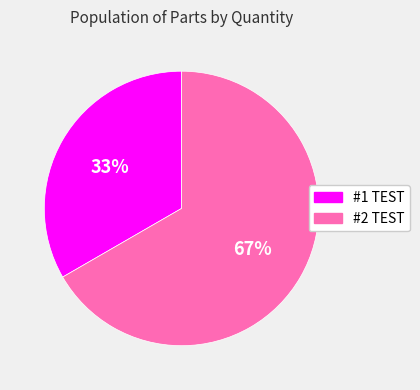

What is the ratio of the value at #1 TEST to the value at #2 TEST?

0.5